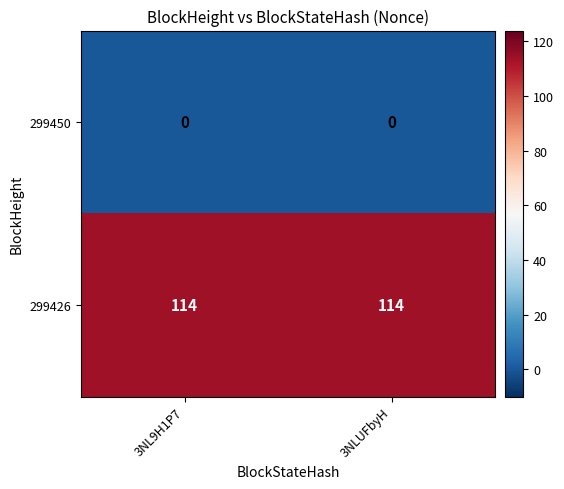

Which series has the largest total across all categories?

299426